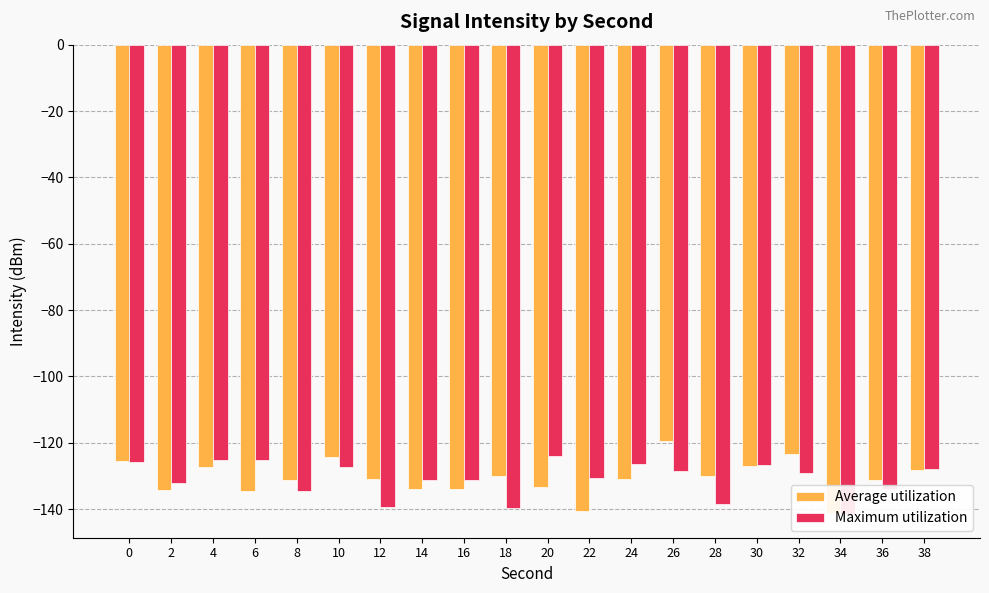

What are all the series names shown in the legend?

Average utilization, Maximum utilization